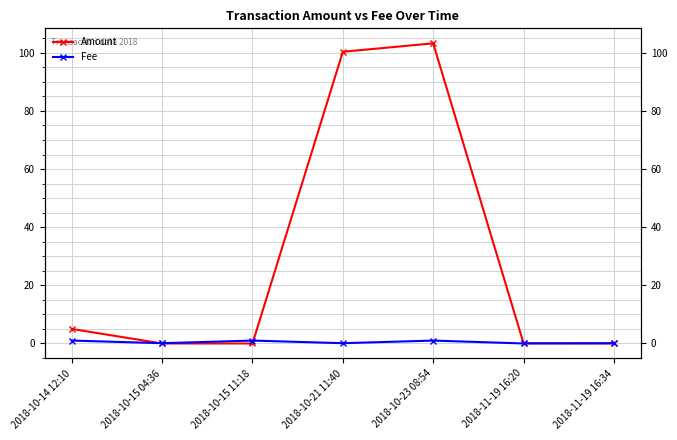

List the series in order of their overall mean, lowest first.

Fee, Amount